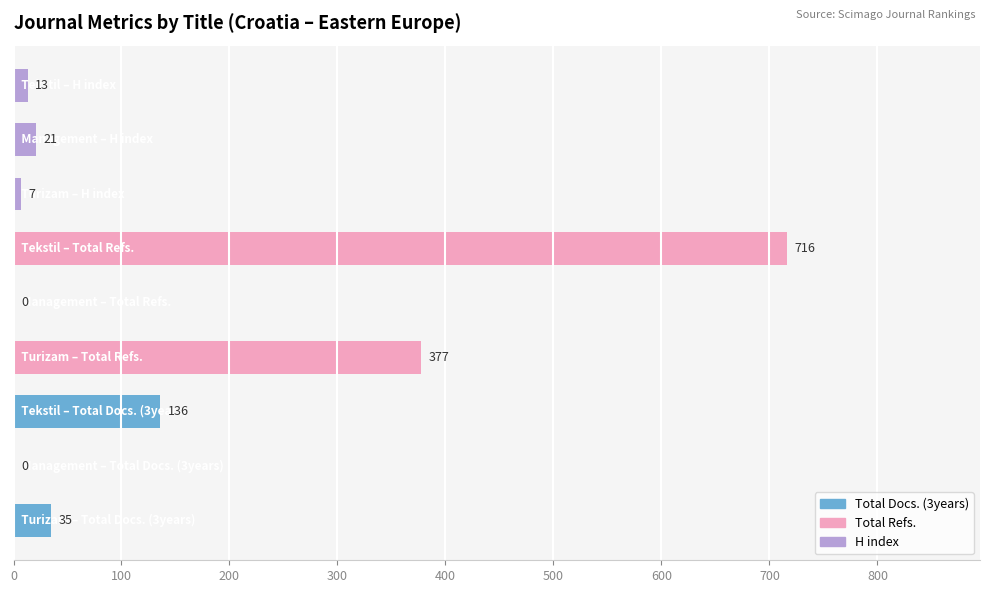

What is the greatest value displayed?

716